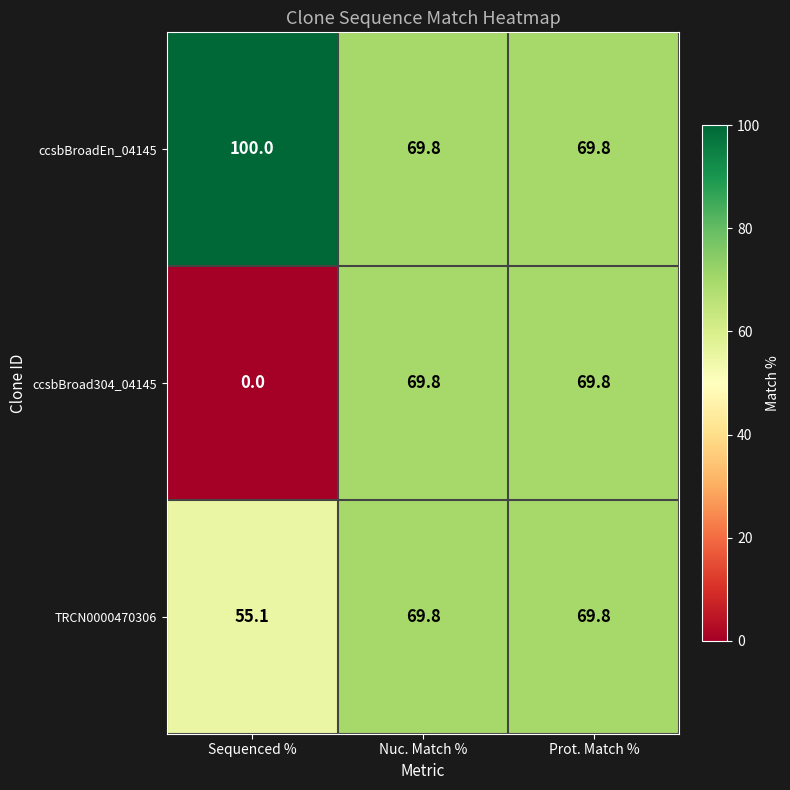

Count the number of categories in the chart.

3